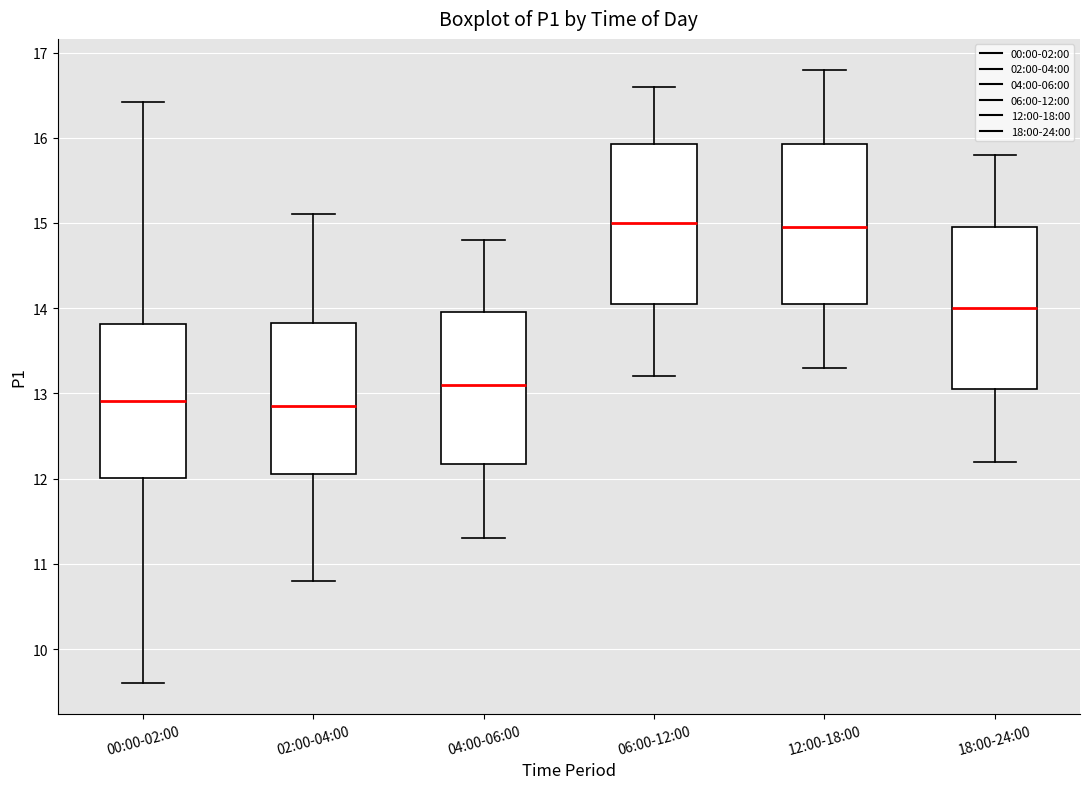

Where does the lower whisker of the box for 02:00-04:00 end on the y-axis? The values are not printed on the chart, so give them approximately, as read against the axis.

10.8